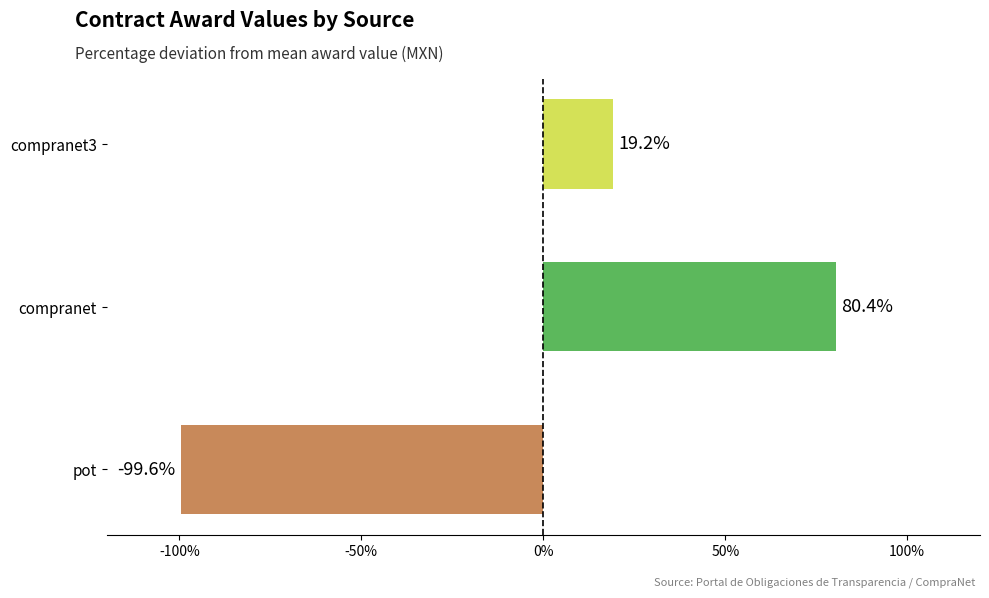

How many values exceed 19?

2